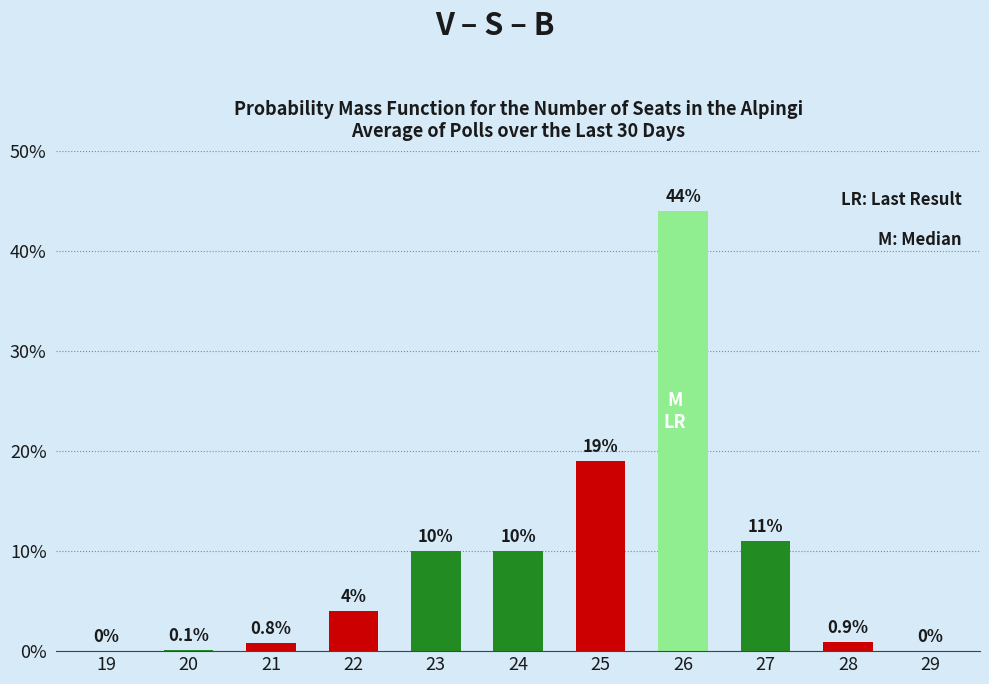

Reading left to right, what are all the values shown in this chart?

19=0.0	20=0.1	21=0.8	22=4.0	23=10.0	24=10.0	25=19.0	26=44.0	27=11.0	28=0.9	29=0.0